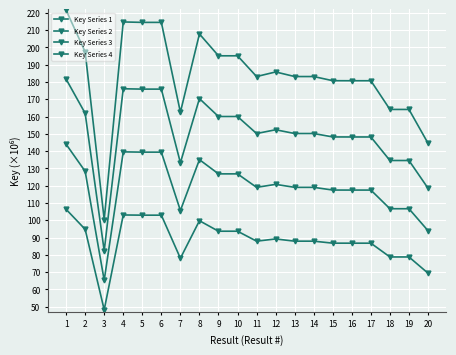

What is the sum of the Key Series 1 values at 3 and 10?

295.5